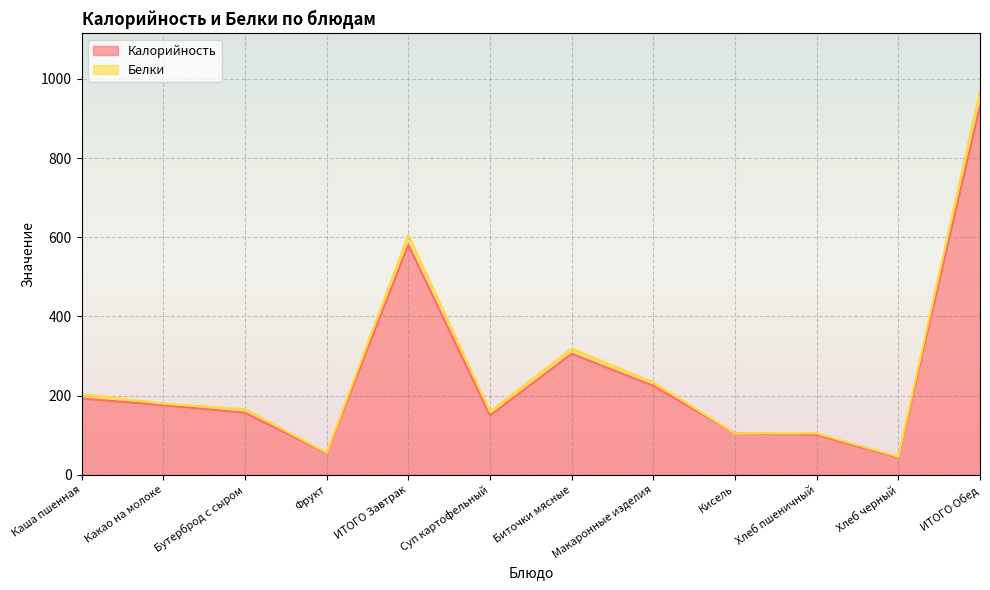

The value at Бутерброд с сыром is 157. True or false?

True